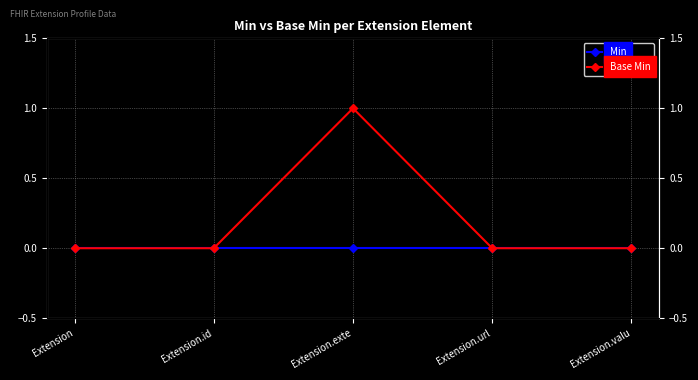

True or false: Min and Base Min cross at least once.

False